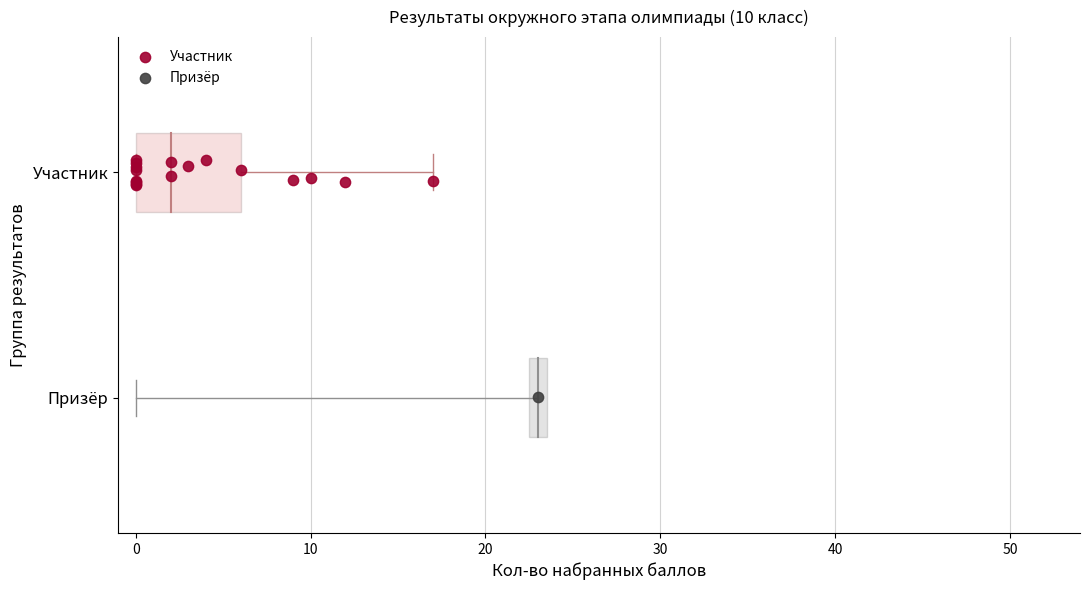

What are all the series names shown in the legend?

Участник, Призёр